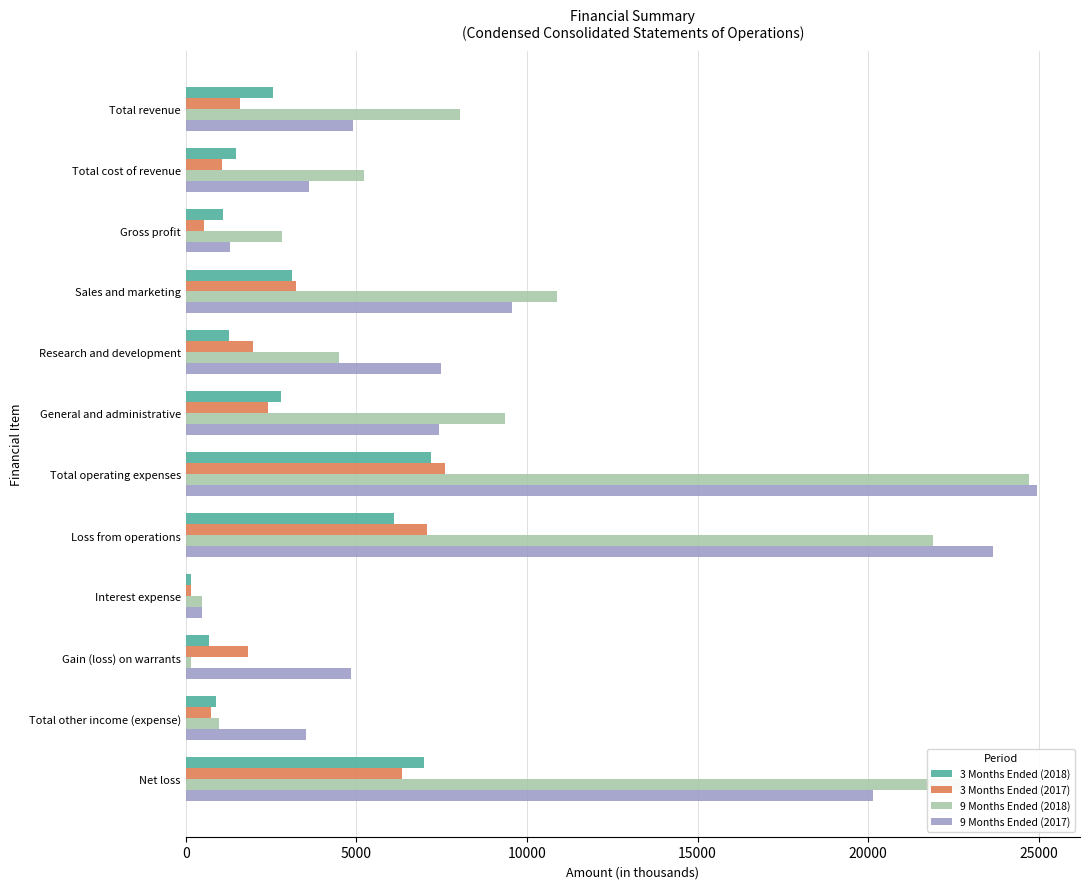

True or false: 9 Months Ended (2017) has a value of 10966 at General and administrative.

False